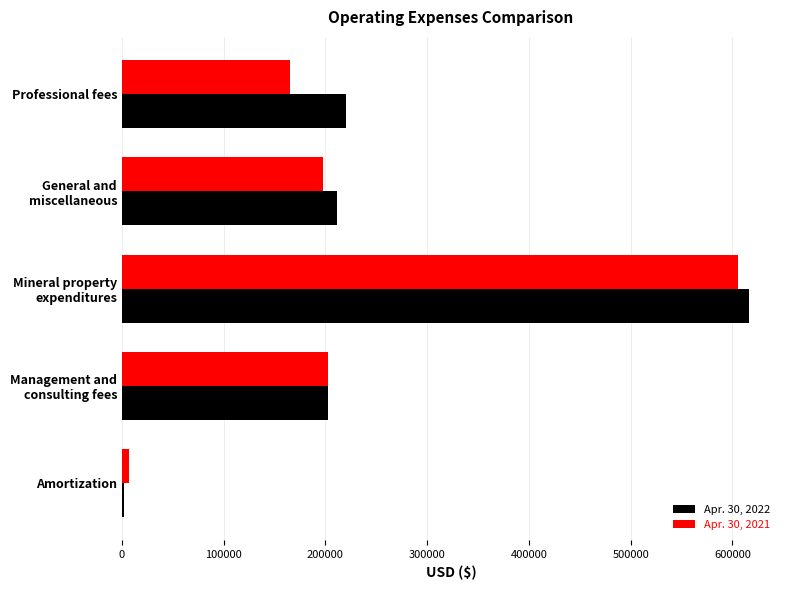

Is the value of Apr. 30, 2022 at Professional fees greater than the value of Apr. 30, 2021 at Professional fees?

Yes